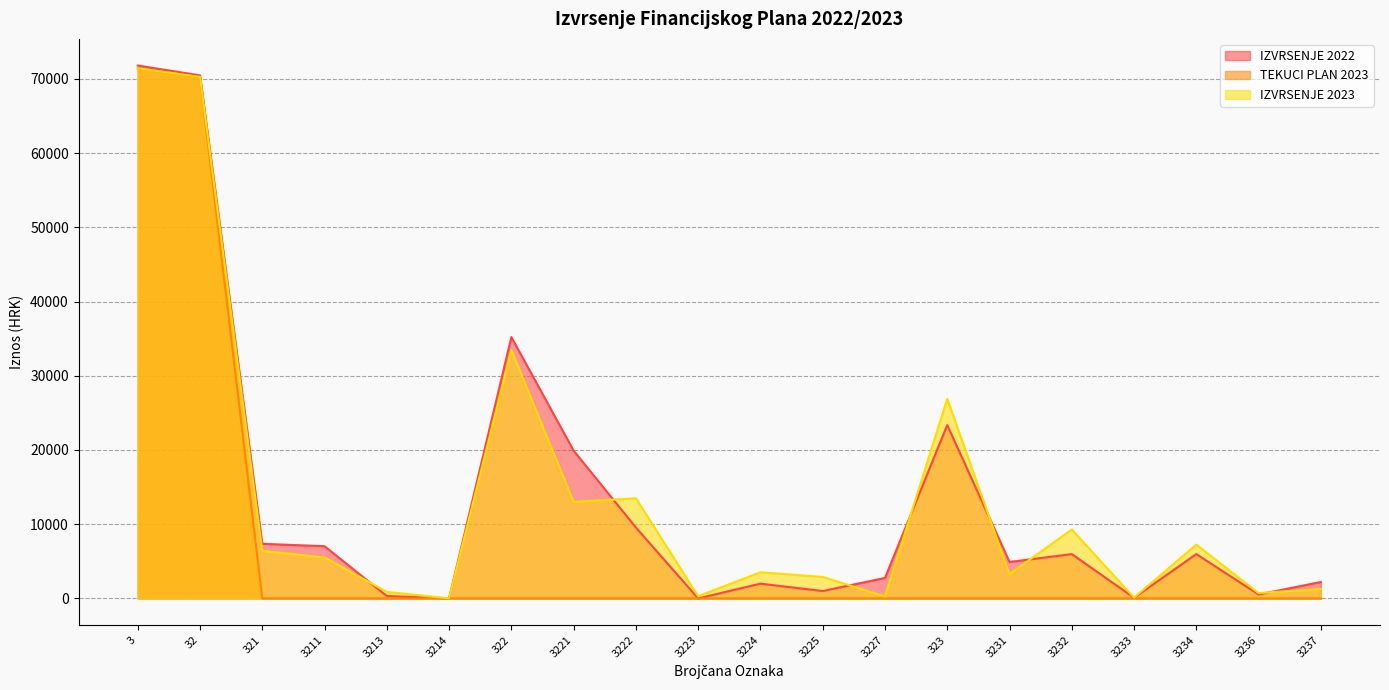

Does the chart display data point markers on the line(s)?

No